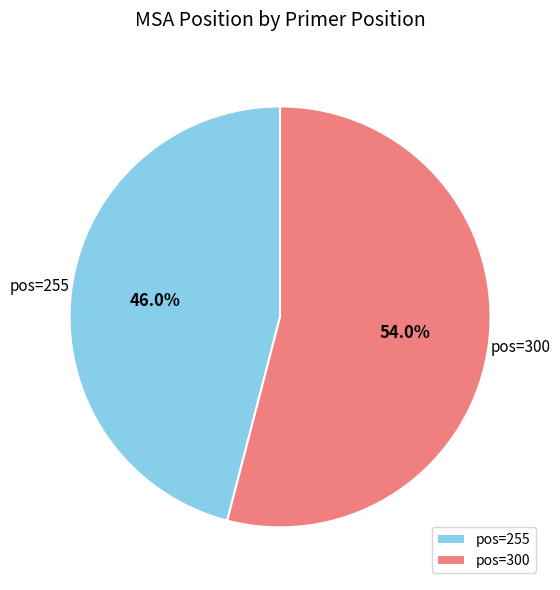

What is the majority slice?

pos=300